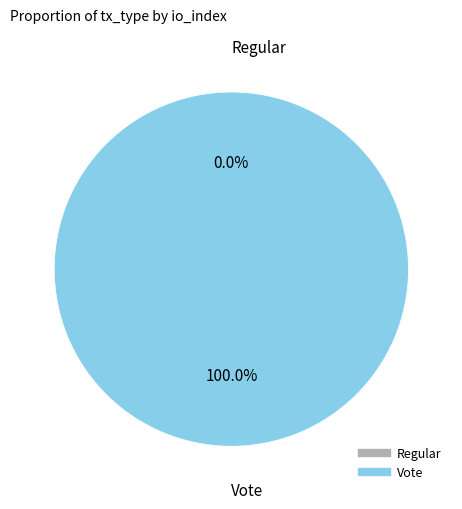

Which has a higher value, Regular or Vote?

Vote